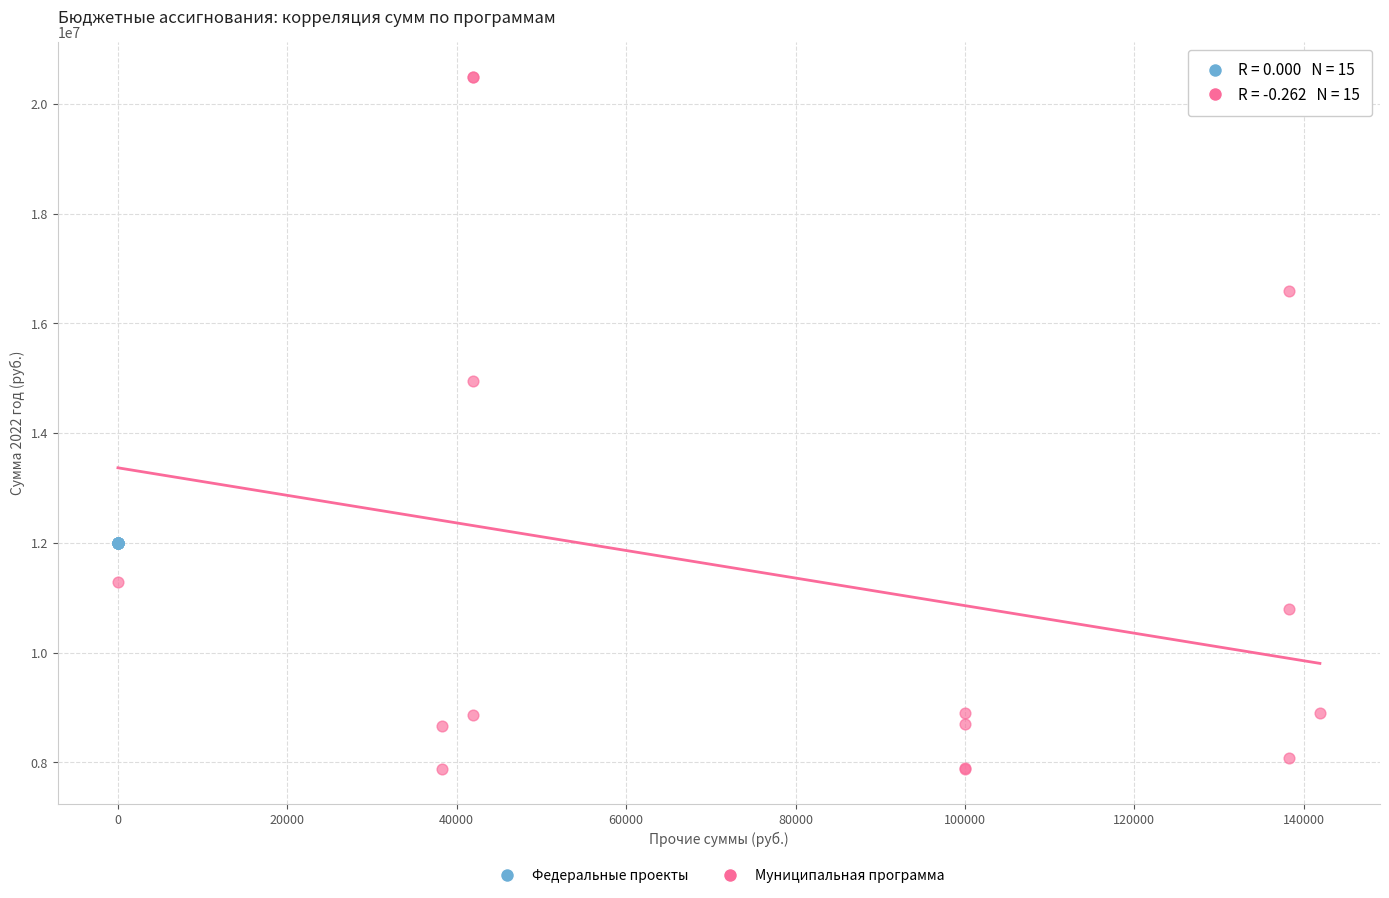

Which series contains the highest Y value?

Муниципальная программа